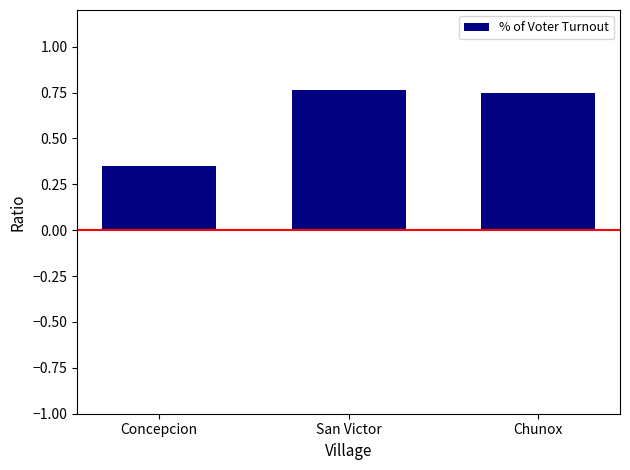

Between San Victor and Concepcion, which is larger?

San Victor